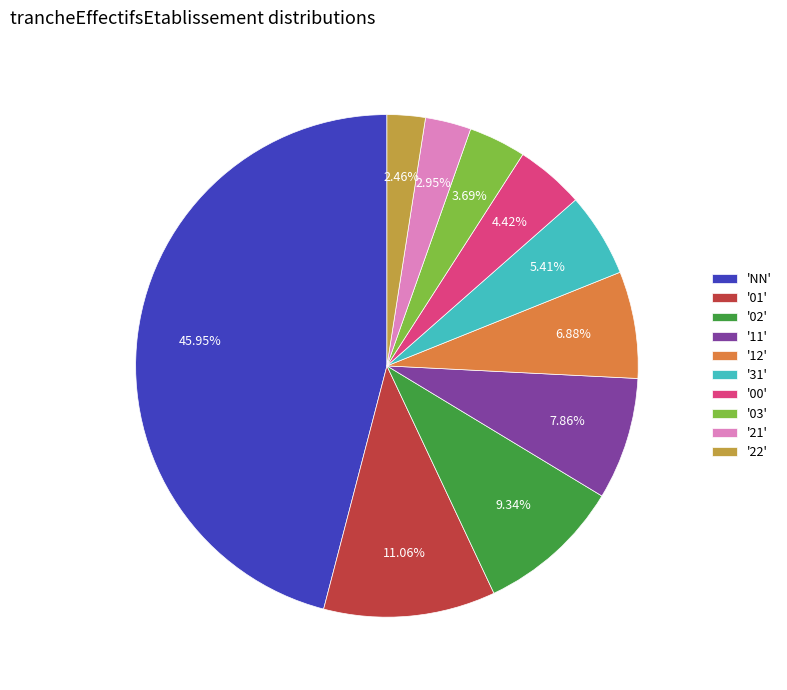

Is the sum of 'NN' and '01' greater than half?

Yes